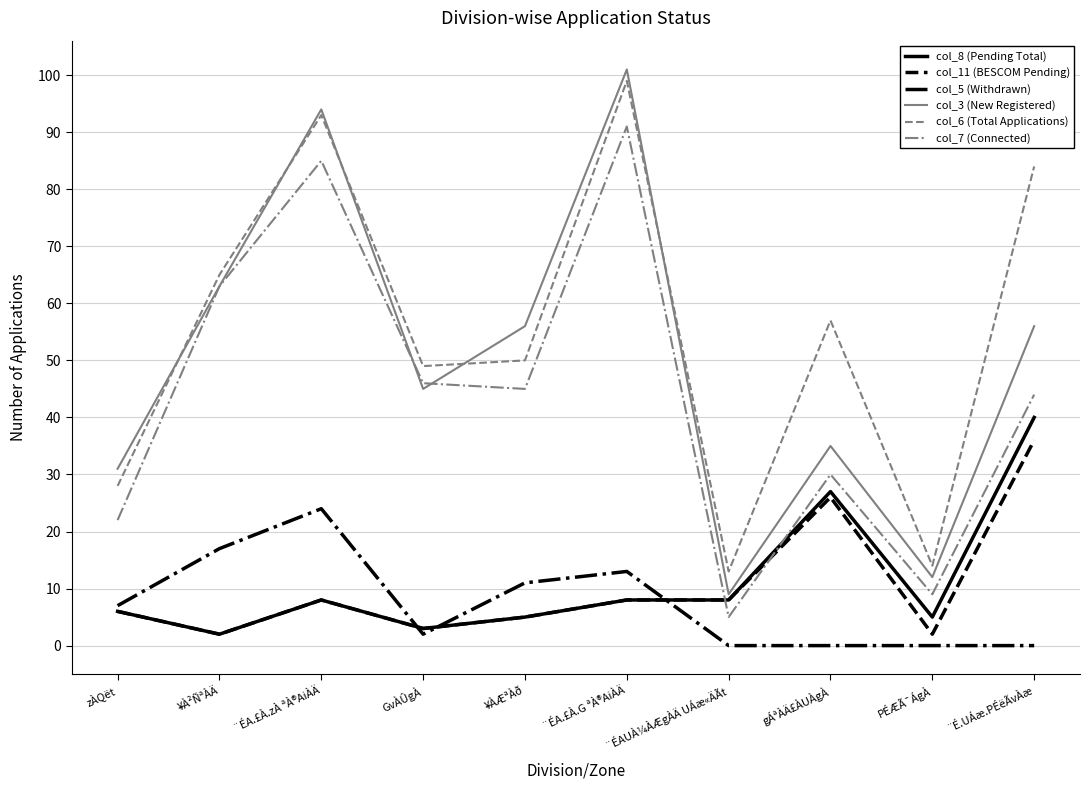

True or false: col_6 (Total Applications) and col_11 (BESCOM Pending) intersect in this chart.

False